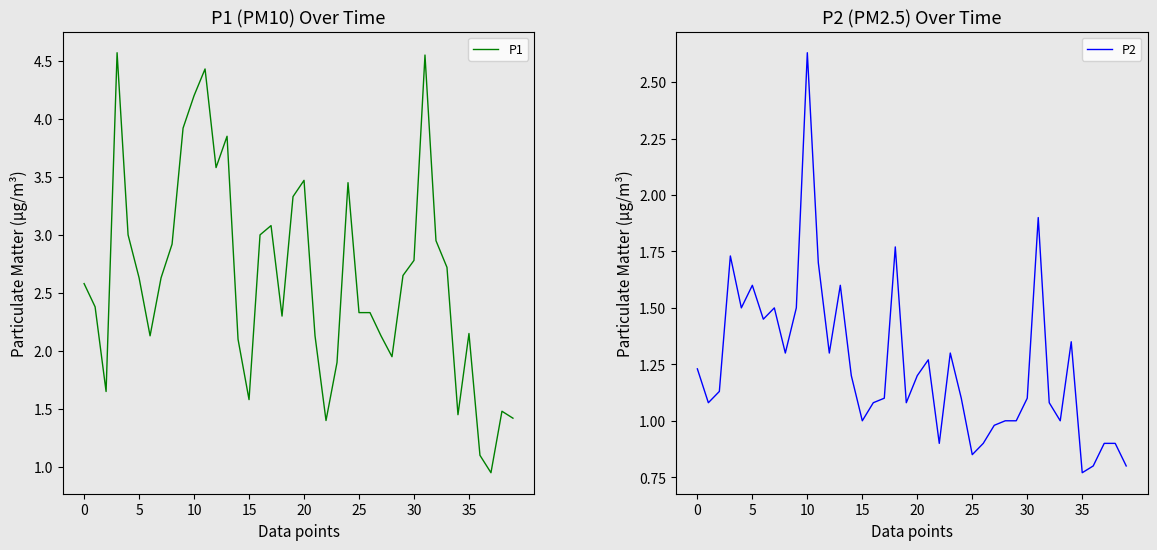

The P1 series shows 5.7 at 20. True or false?

False